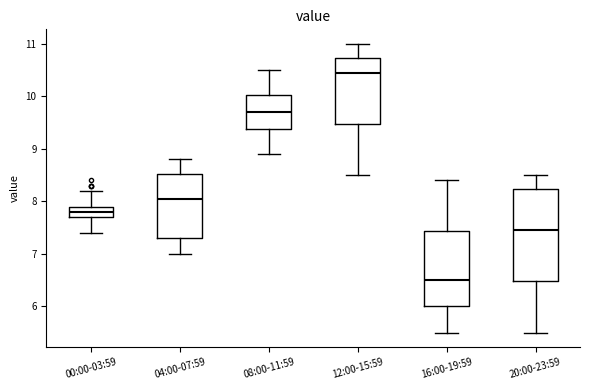

Where does the lower whisker of the box for 16:00-19:59 end on the y-axis? The values are not printed on the chart, so give them approximately, as read against the axis.

5.5